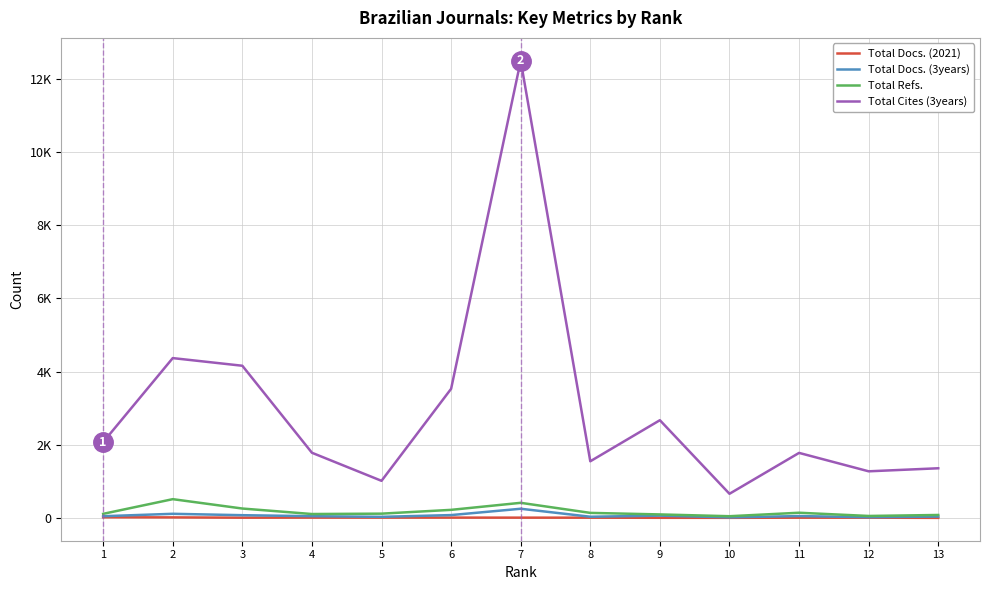

Does the chart display data point markers on the line(s)?

No